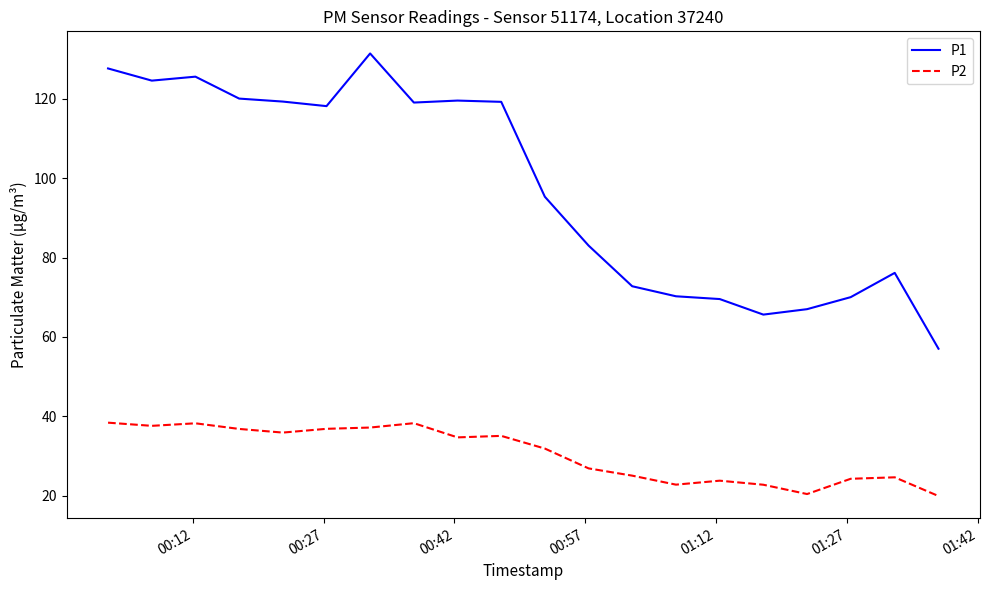

Which series has the largest total across all categories?

P1